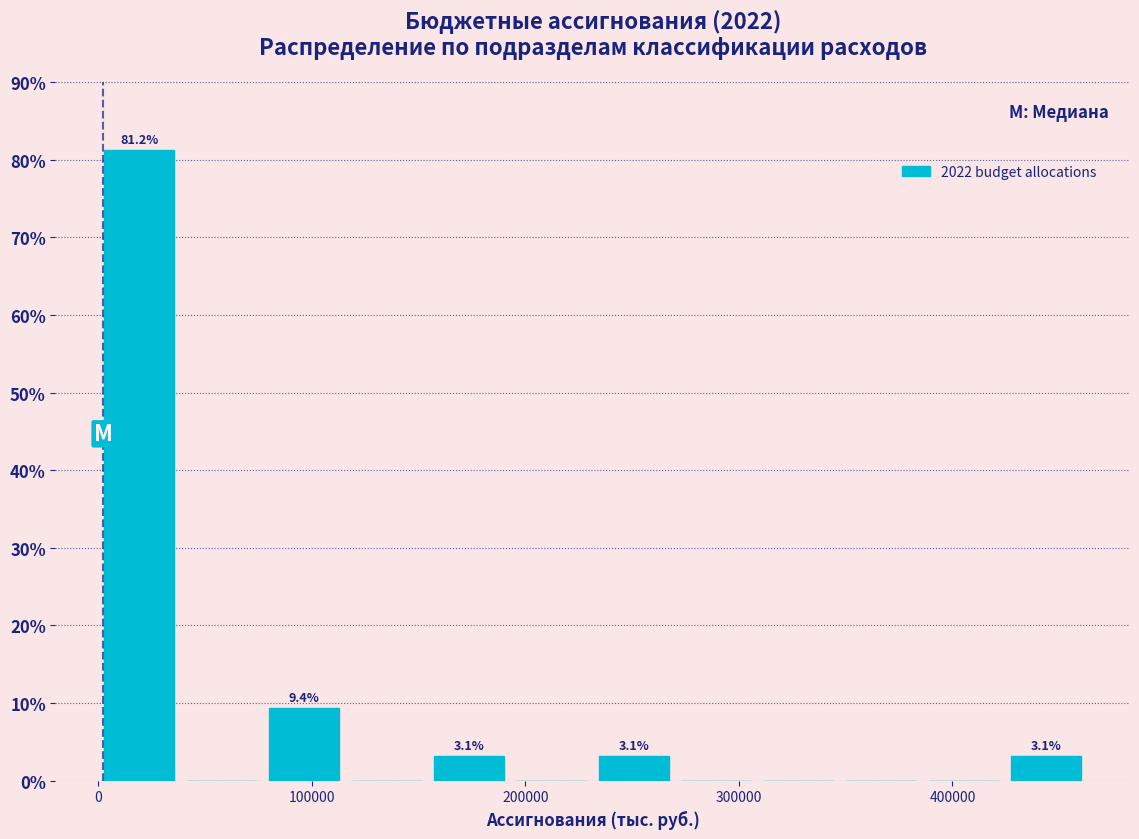

Read against the x-axis, roughly where is the centre of the tallest bar?

20000